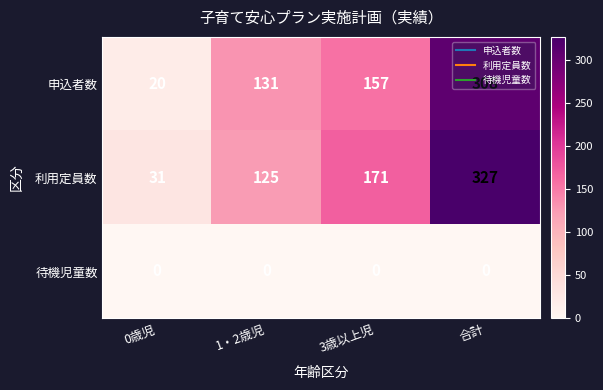

True or false: 利用定員数 has a value of 29 at 1・2歳児.

False